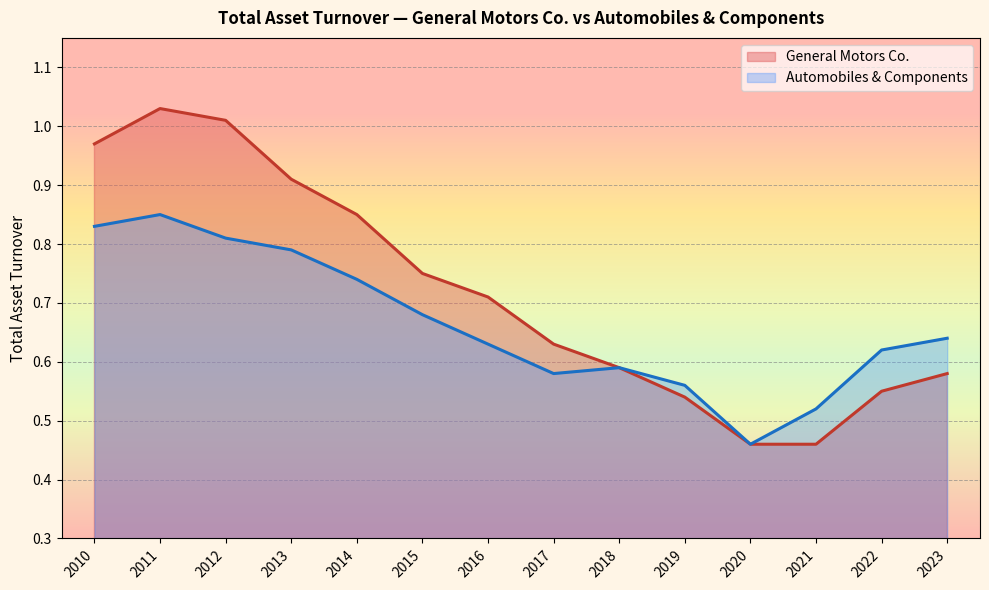

What is the difference between the maximum and minimum values in the General Motors Co. series?

0.6